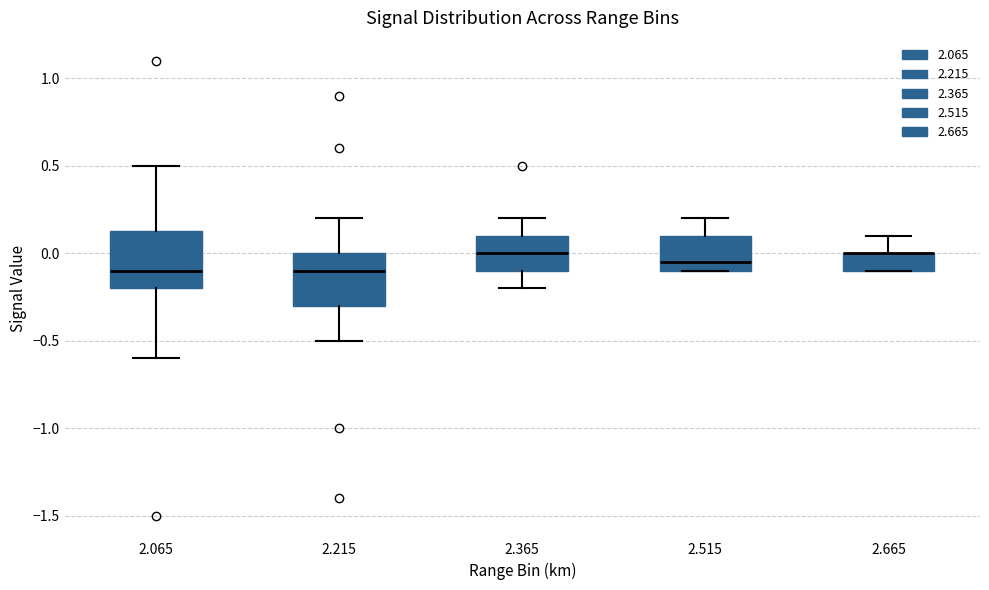

Where is the upper edge of the box at x = 2.515 on the y-axis? The values are not printed on the chart, so give them approximately, as read against the axis.

0.10